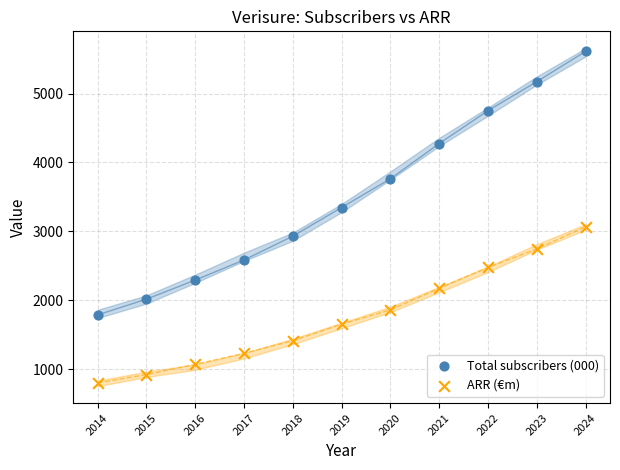

Which series reaches the minimum Y coordinate?

ARR (€m)